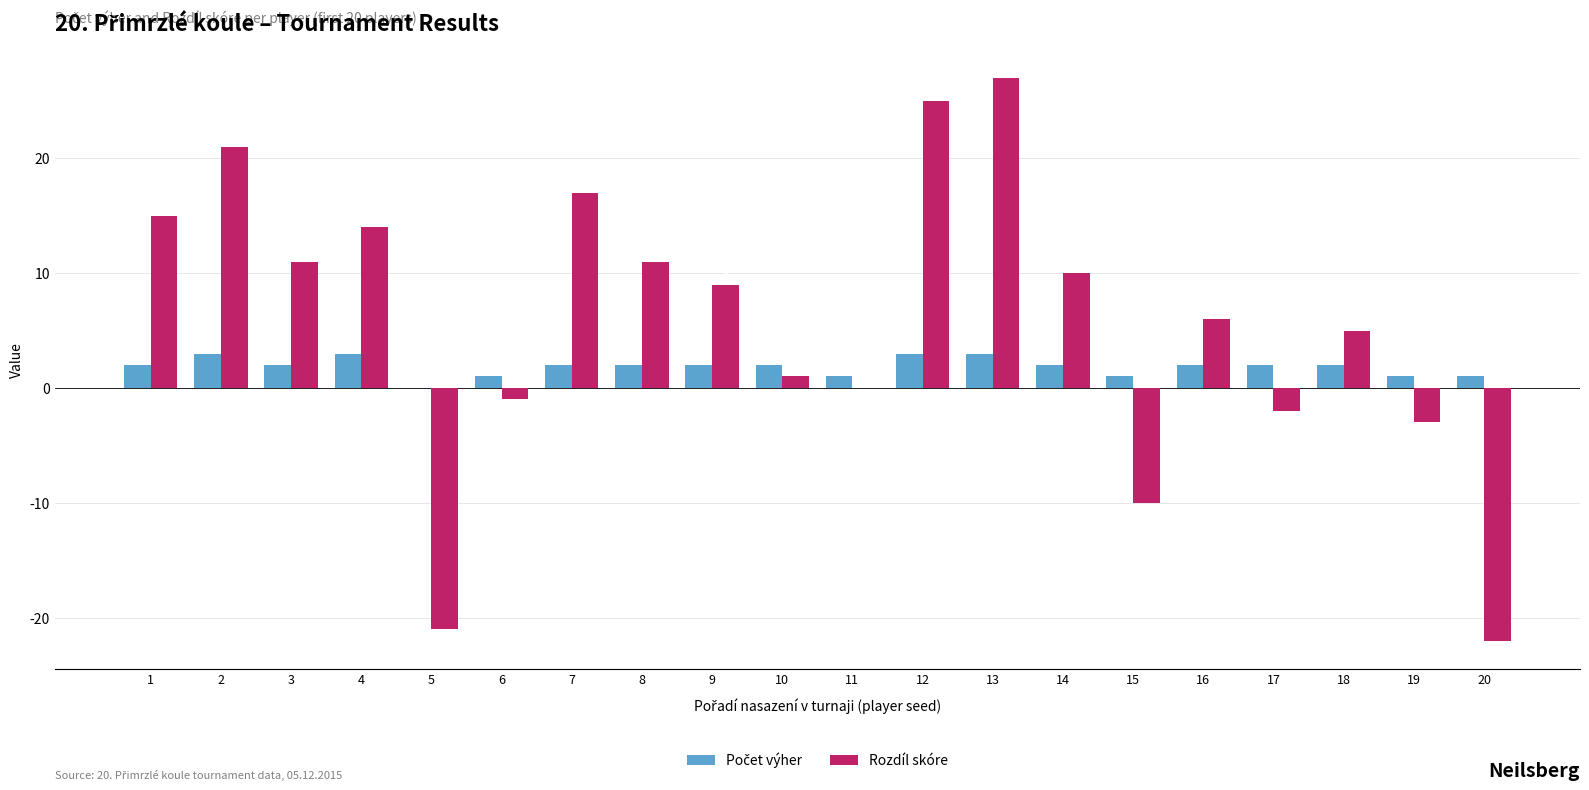

The Rozdíl skóre series shows 30 at 7. True or false?

False